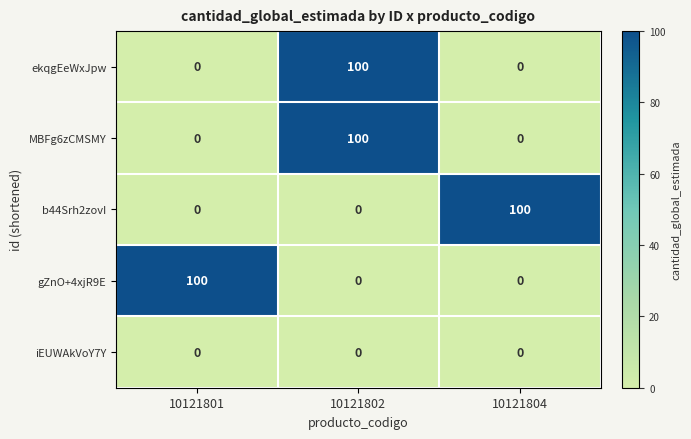

What is the difference between the maximum and minimum values in the b44Srh2zovI series?

100